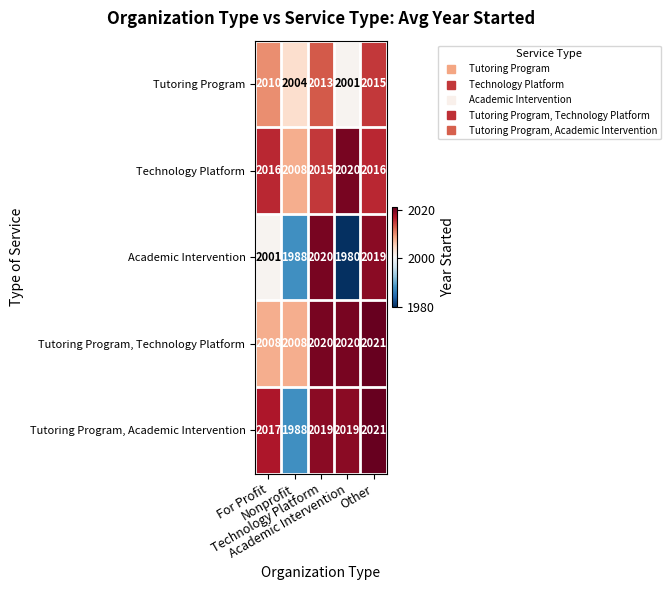

Which label corresponds to the smallest value in the chart?

Academic Intervention